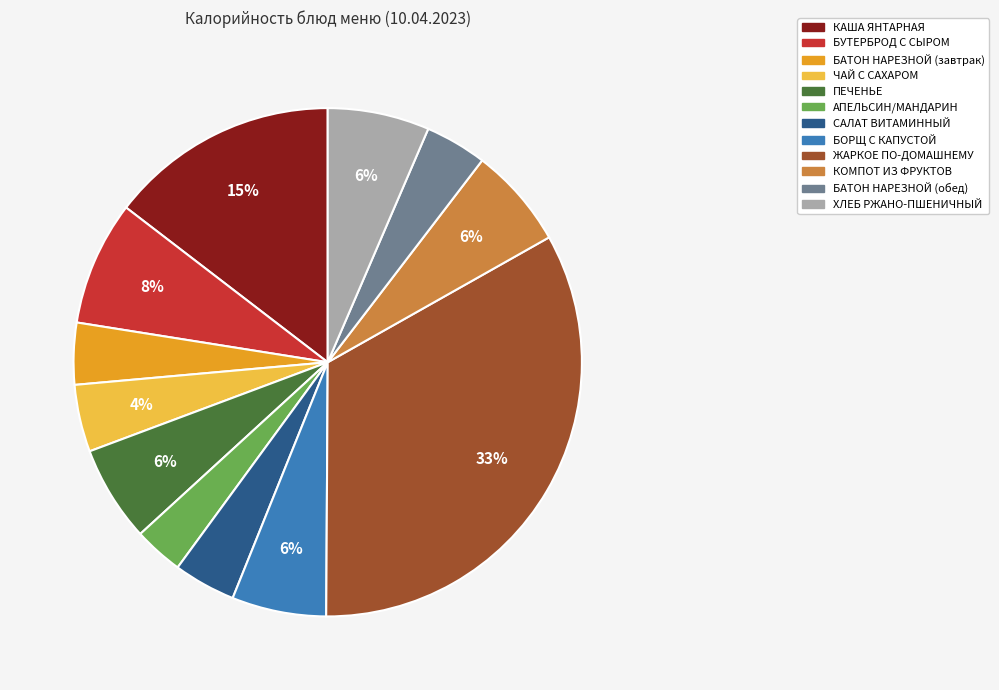

Which has a higher value, КАША ЯНТАРНАЯ or ПЕЧЕНЬЕ?

КАША ЯНТАРНАЯ